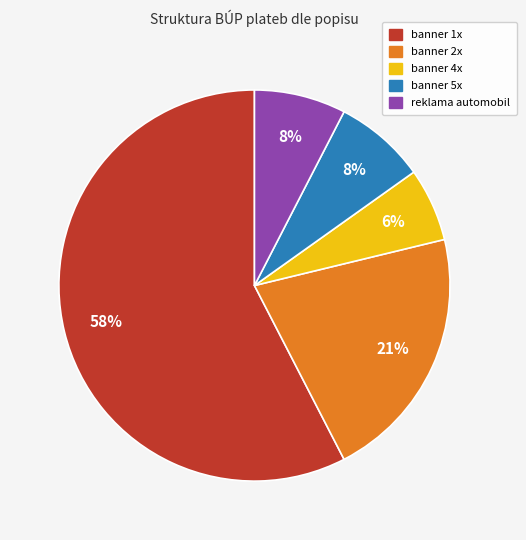

To the nearest percent, what is the average slice percentage?

20%